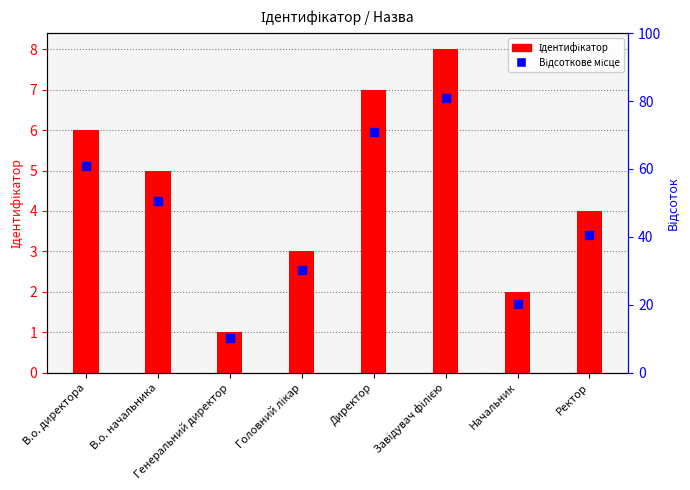

What are all the series names shown in the legend?

Ідентифікатор, Відсоткове місце